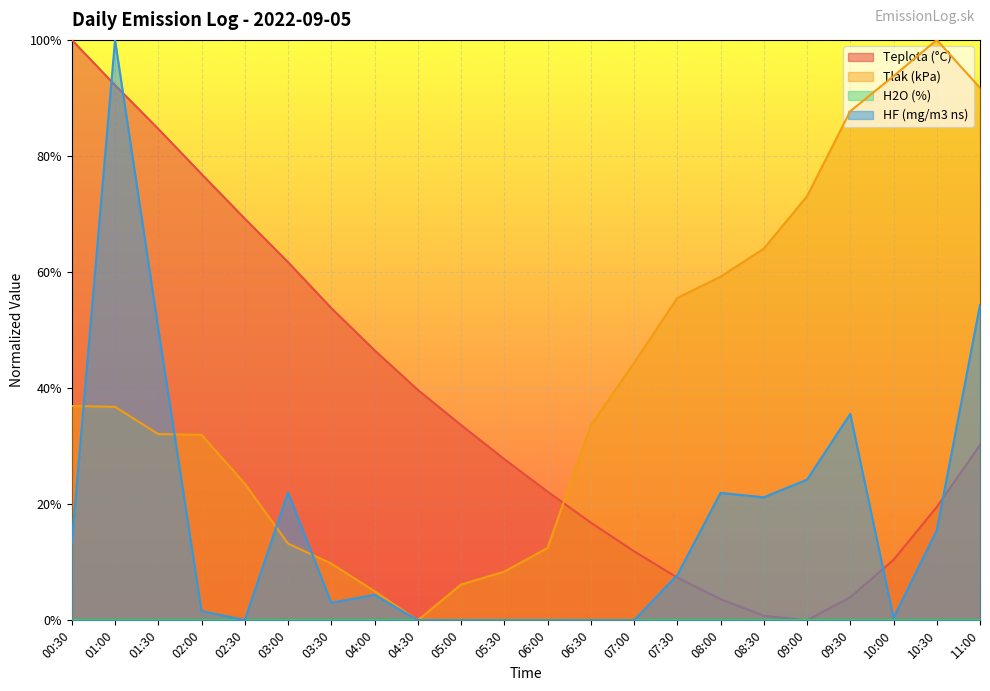

At which label is Tlak (kPa) closest to 0?

04:30